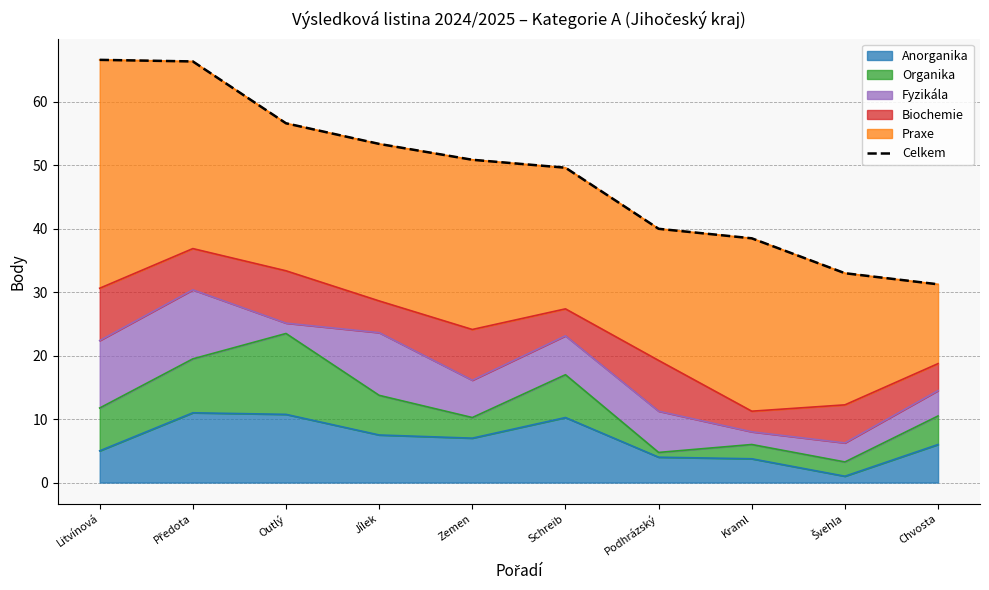

Rank the categories by value from lowest to highest.

Chvosta, Švehla, Kraml, Podhrázský, Schreib, Zemen, Jílek, Outlý, Předota, Litvínová